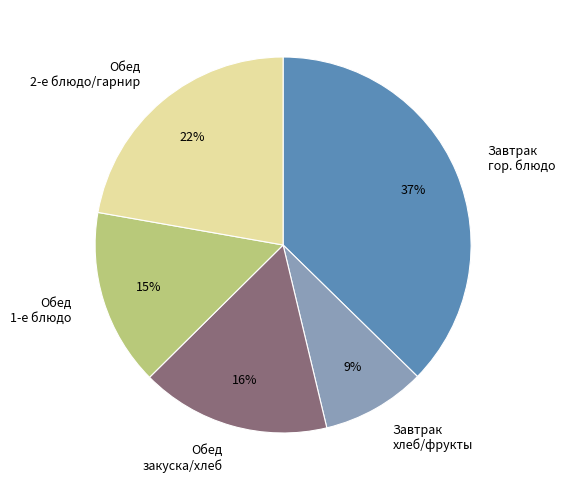

Does any single category account for the majority?

No